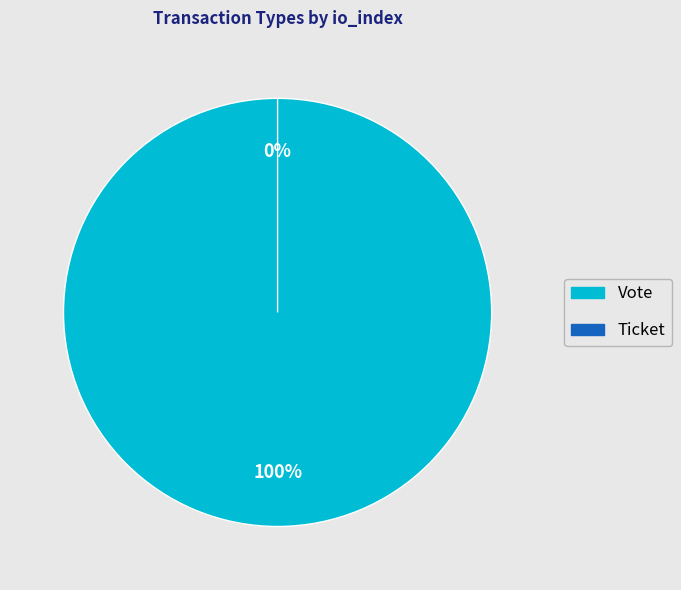

To the nearest percent, what is the difference between the Vote and Ticket slice percentages?

100%